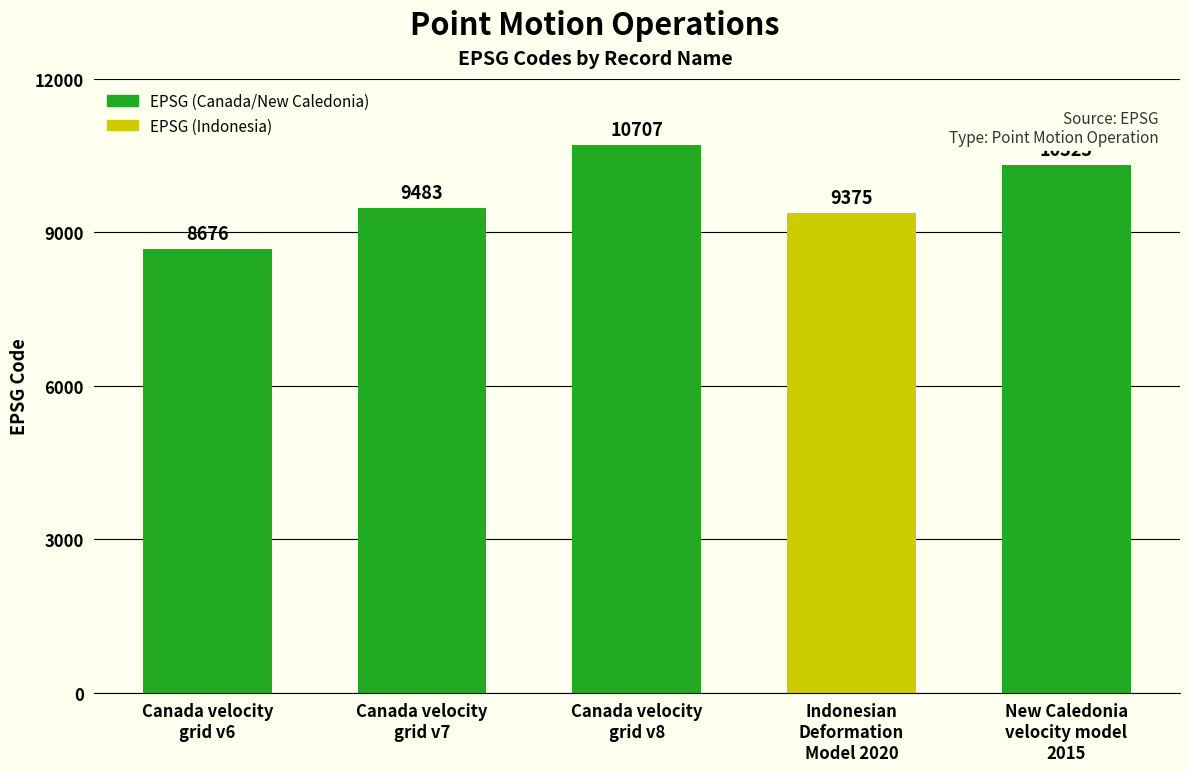

At which label is the value closest to 9691?

Canada velocity
grid v7